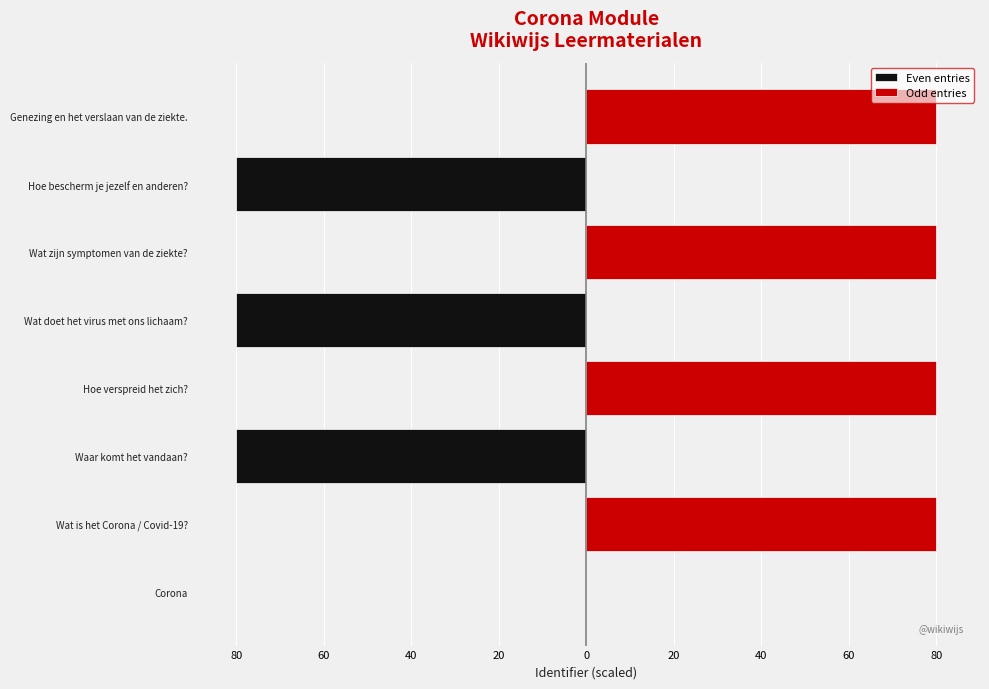

How many data points does each series have?

8